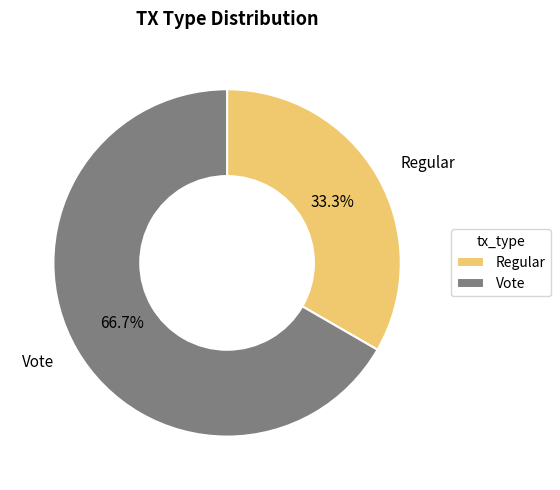

Between Vote and Regular, which is larger?

Vote